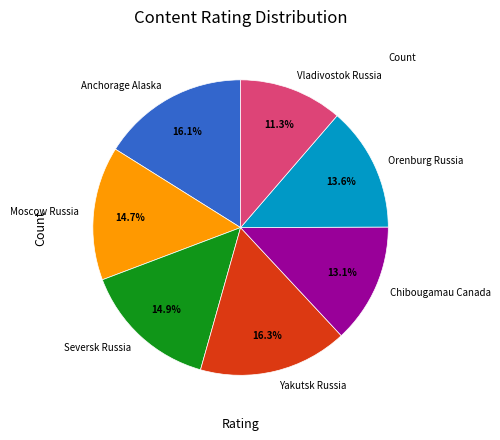

Does Orenburg Russia represent more than half of the total?

No